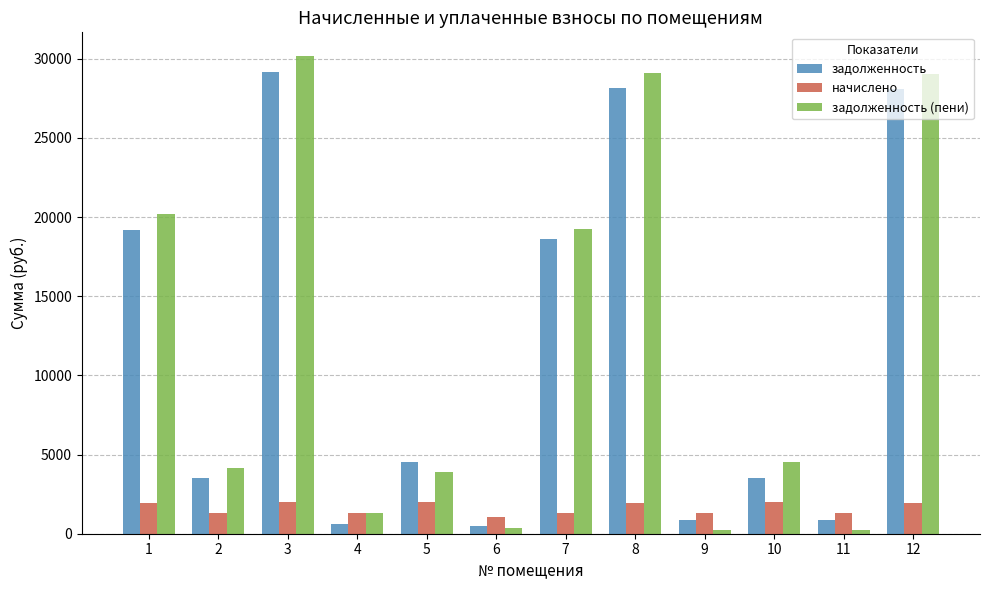

What is the highest value of the задолженность (пени) series?

30165.1